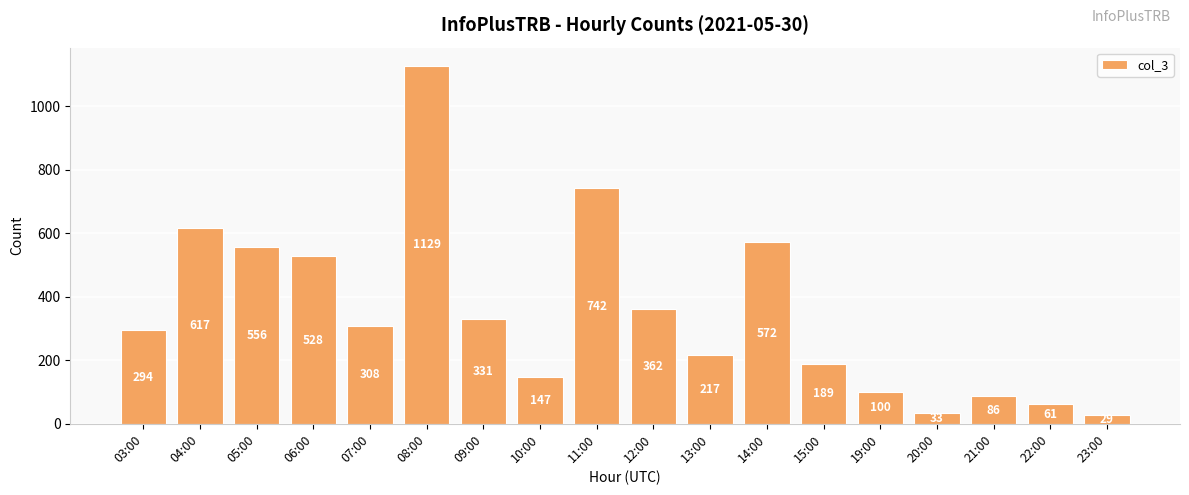

Between 11:00 and 20:00, which is larger?

11:00